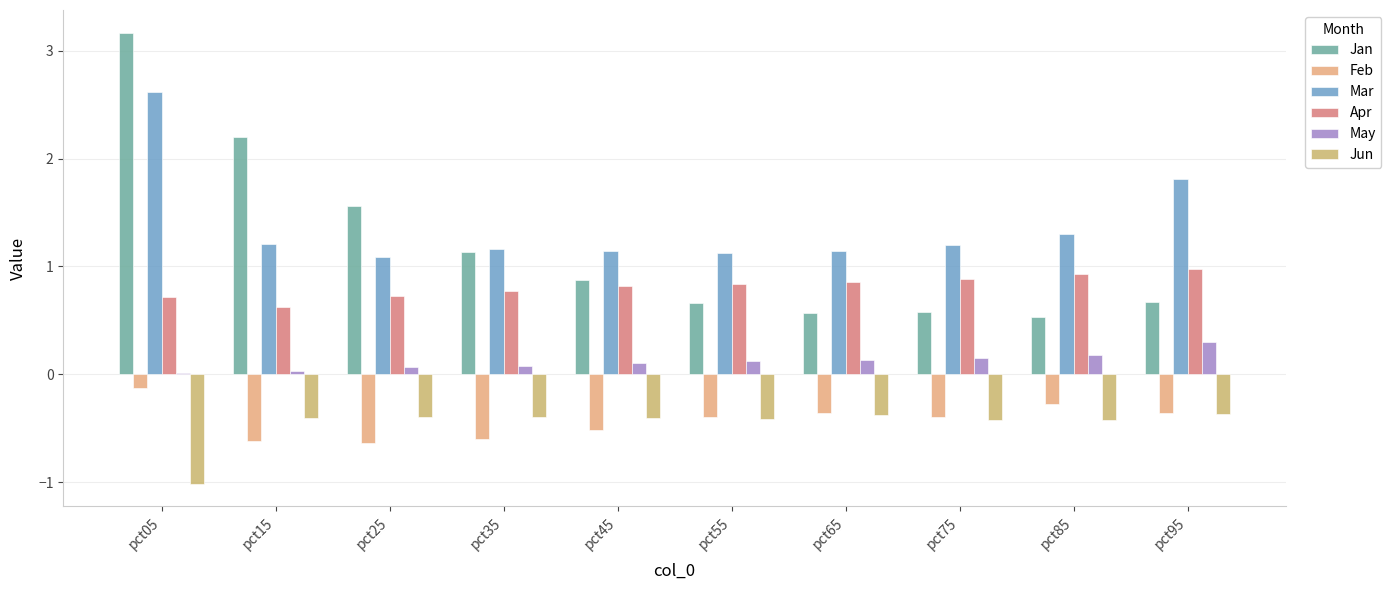

Are the bars horizontal?

No